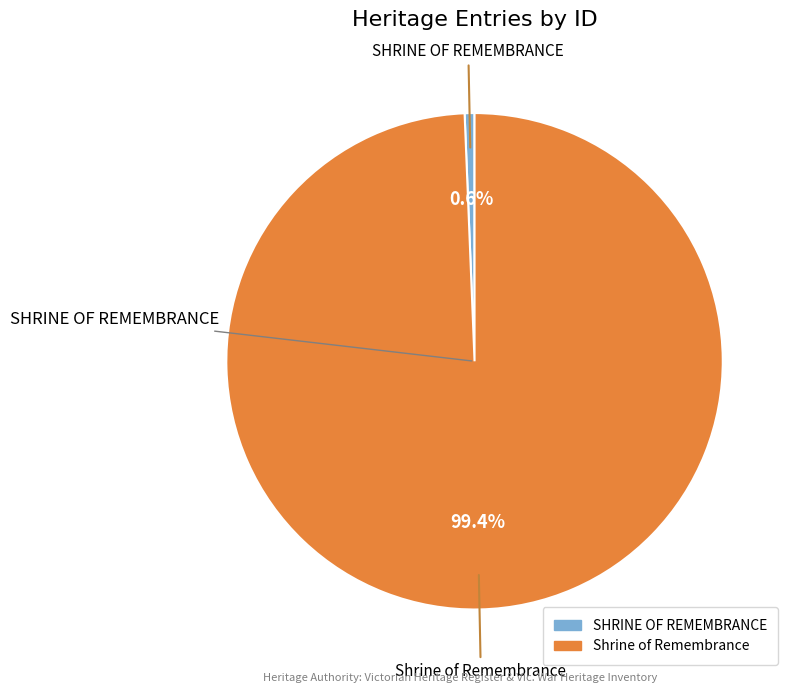

To the nearest percent, what is the difference between the largest and smallest slice percentages?

99%